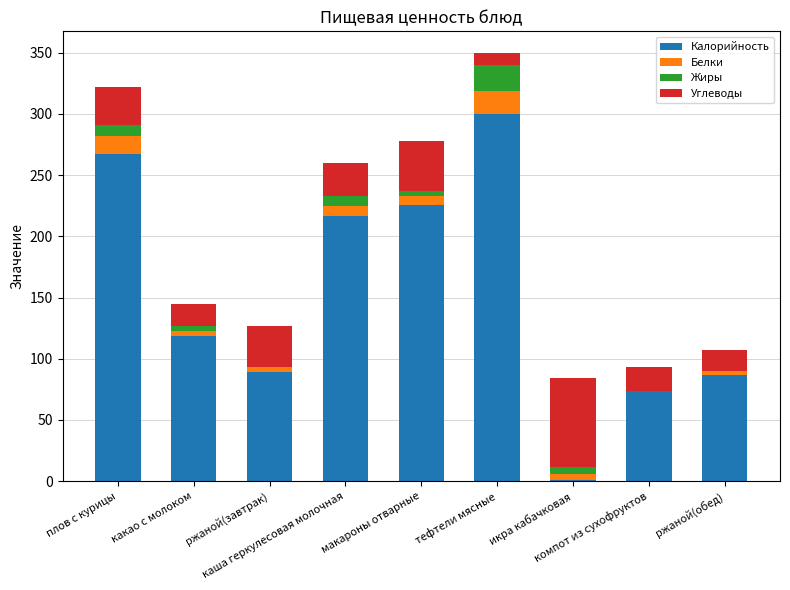

What is the highest value of the Калорийность series?

300.0